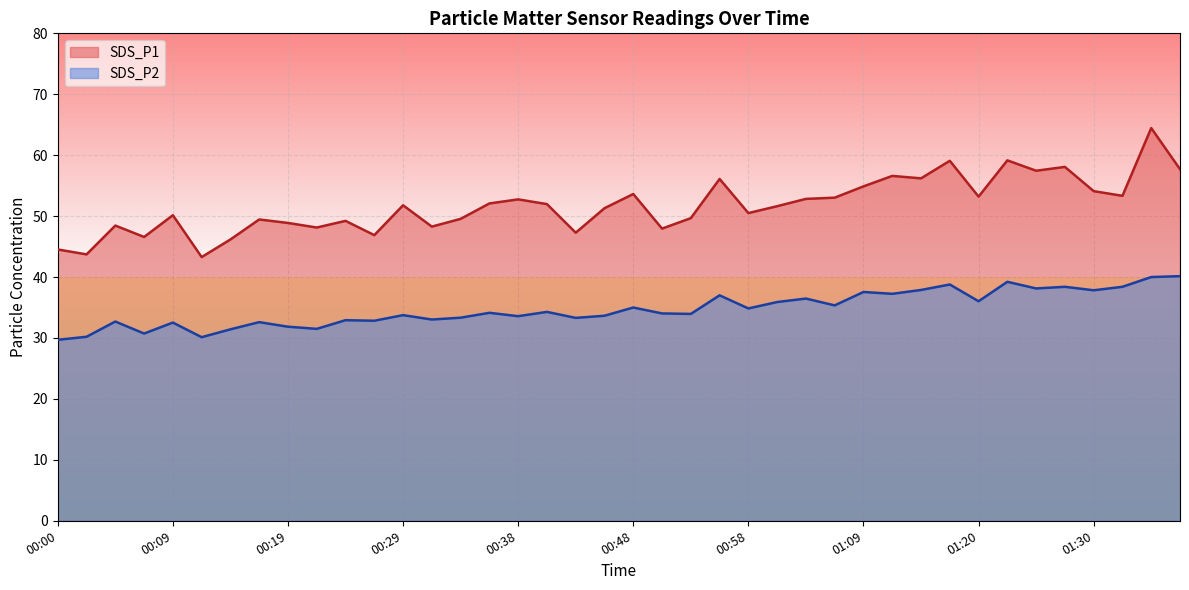

Where is the first local minimum for SDS_P1?

00:02